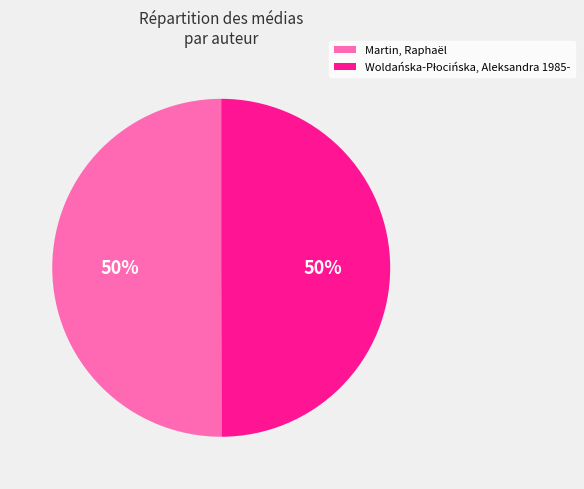

To the nearest percent, what is the average slice percentage?

50%